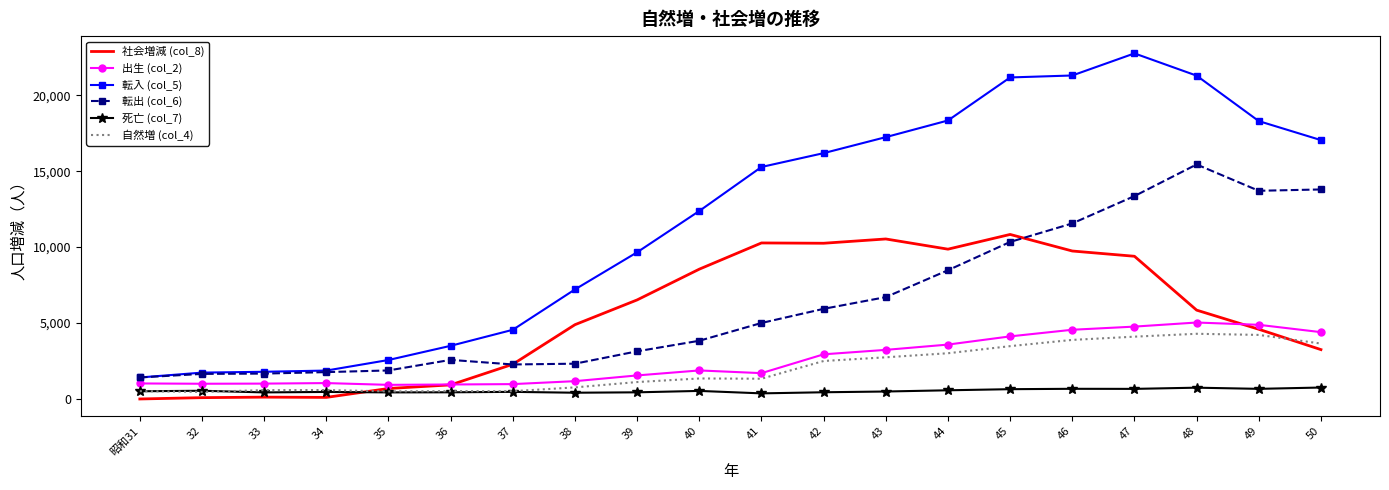

Which series has the largest total across all categories?

転入 (col_5)